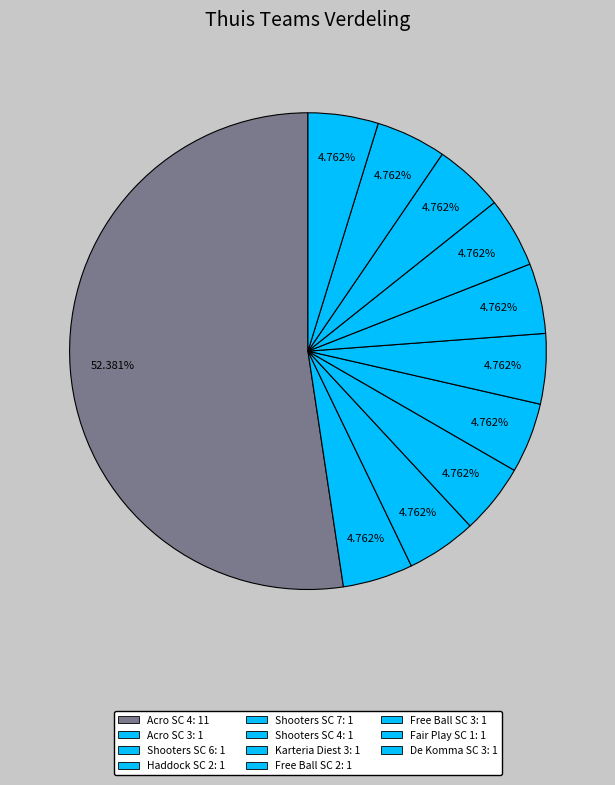

The De Komma SC 3 slice represents 5% of the pie. True or false?

True